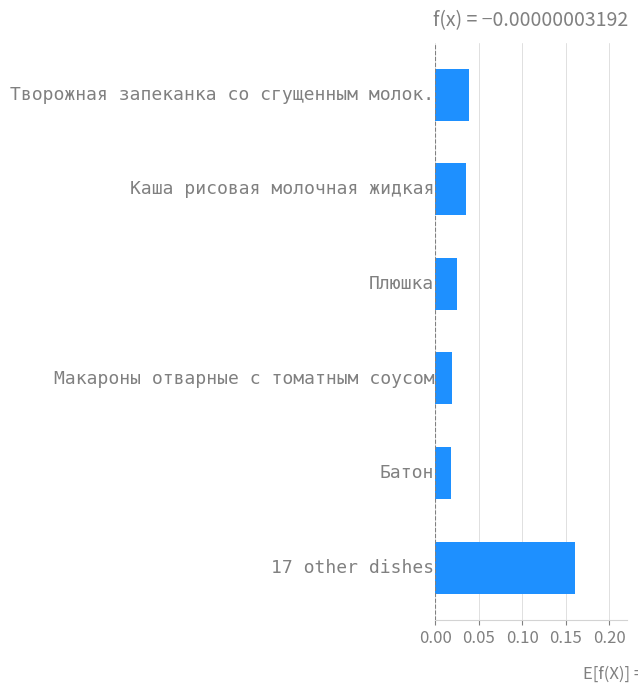

Count the values in the range 0 to 1.

6